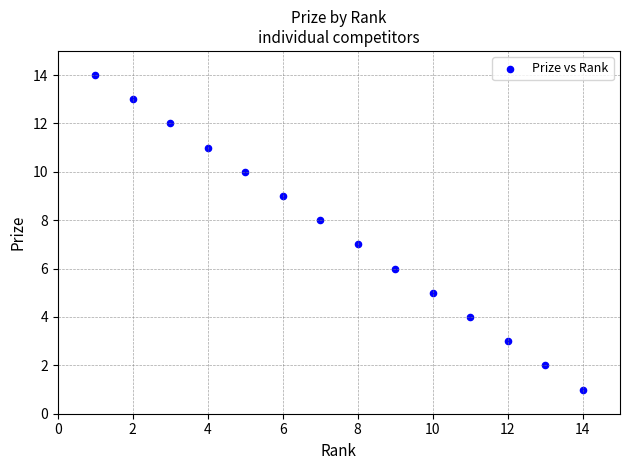

What is the range of X values (max minus min)?

13